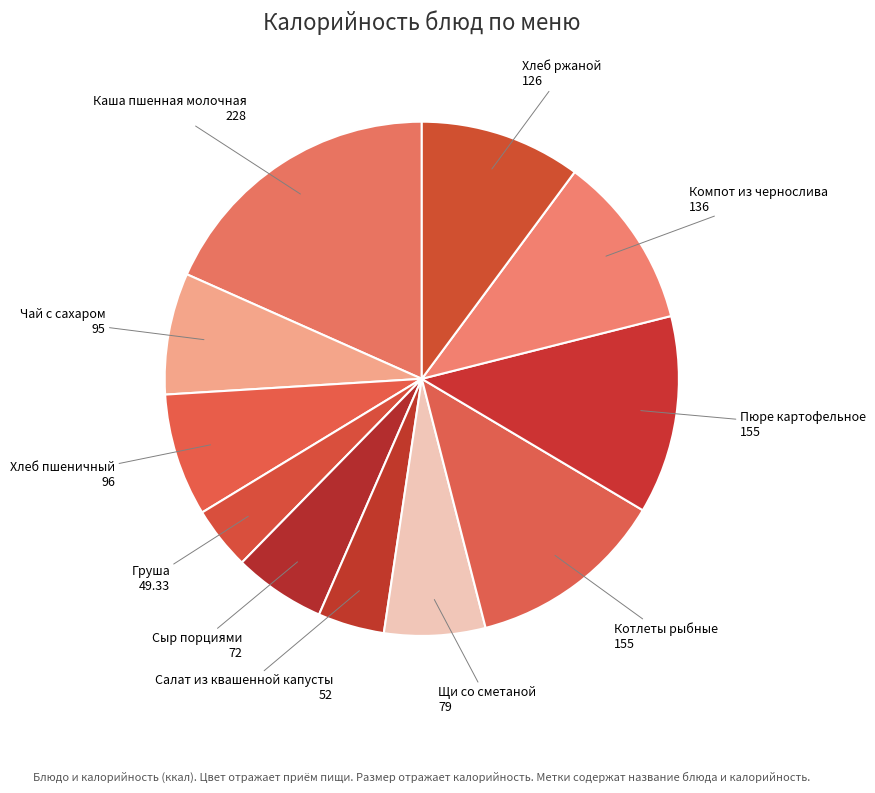

How many segments does this pie chart have?

11